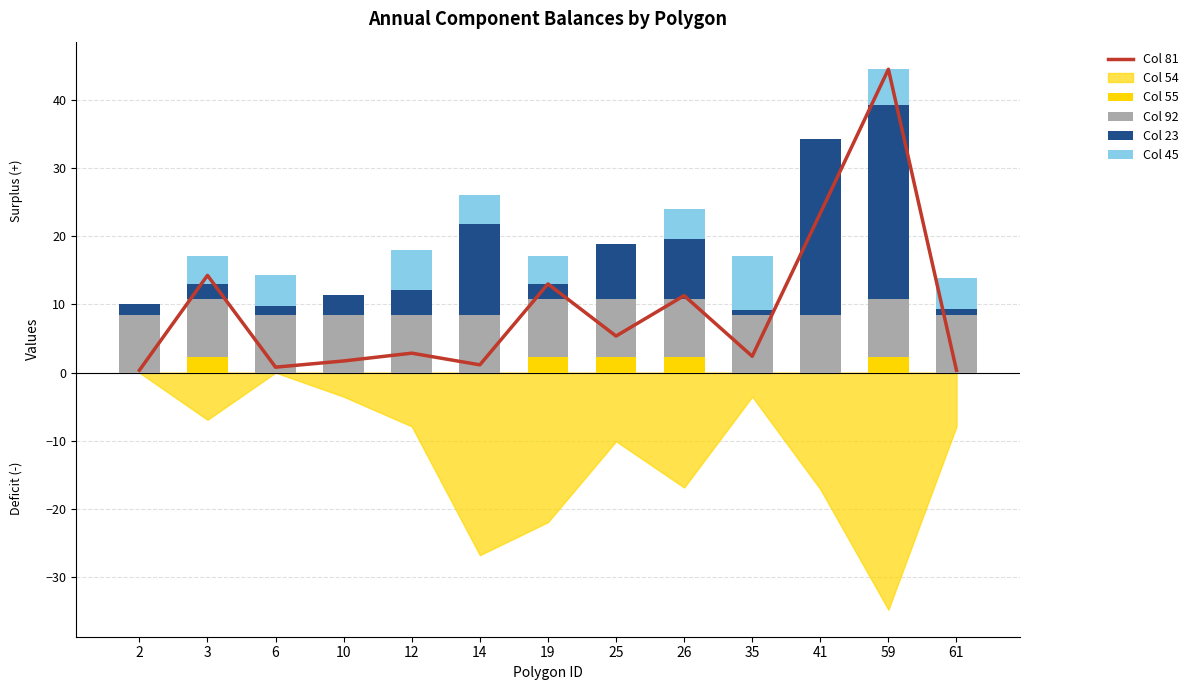

The value of Col 55 at 3 is 2.3. True or false?

True